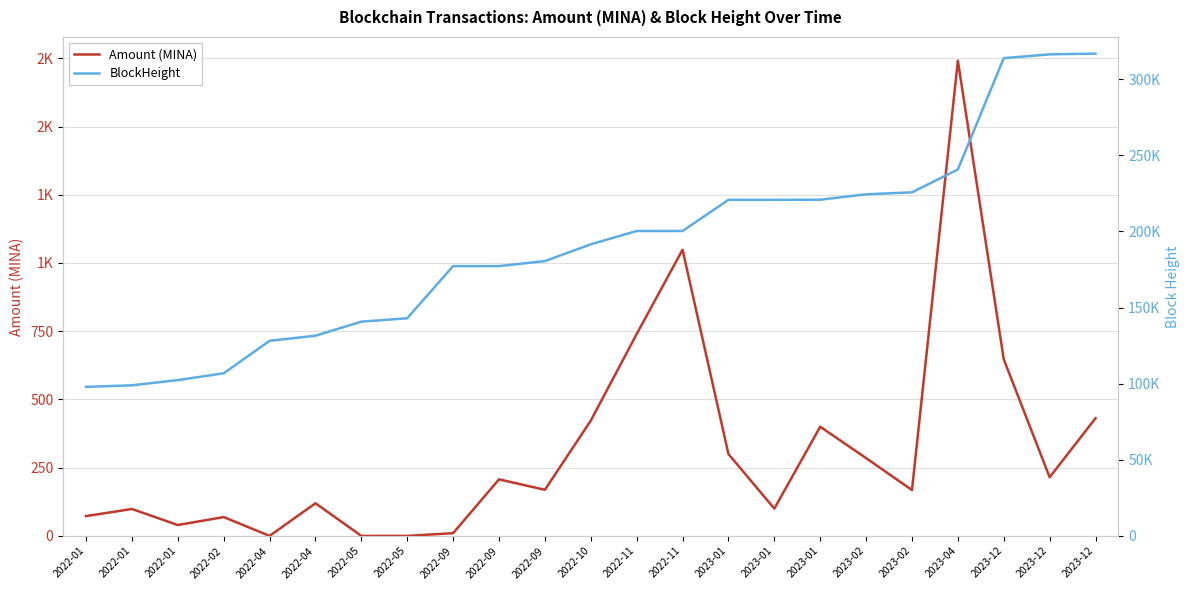

Reading left to right, what are all the values shown in this chart?

Amount (MINA): 72.5	98.6	39.9	68.9	0.0	119.5	0.0	0.0	10.0	207.2	168.9	422.4	739.6	1048.6	300.0	100.0	400.0	285.0	168.0	1741.3	646.9	215.0	431.2
BlockHeight: 97902.0	98927.0	102360.0	106829.0	128167.0	131517.0	140753.0	142981.0	177262.0	177264.0	180545.0	191557.0	200319.0	200324.0	220792.0	220795.0	220876.0	224429.0	225698.0	240732.0	313874.0	316358.0	316854.0